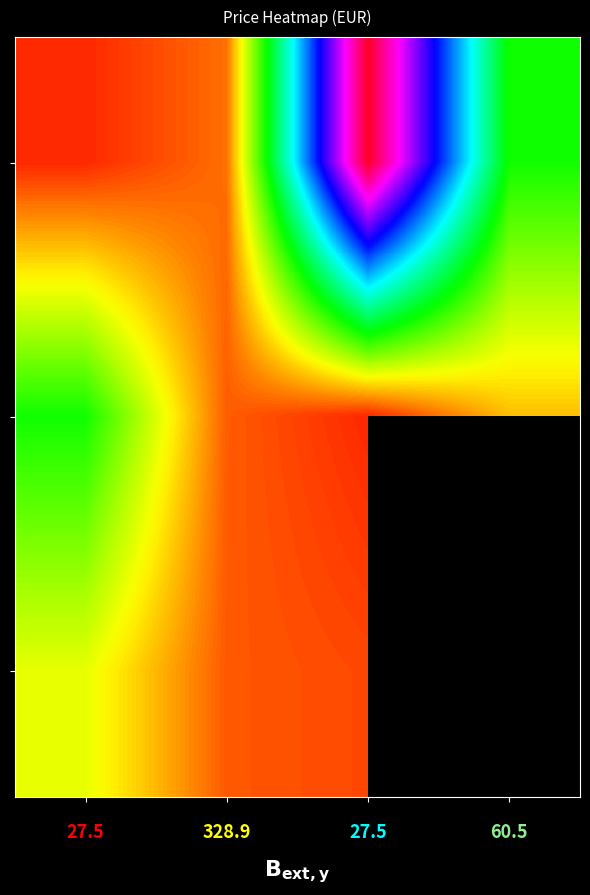

What is the smallest value displayed?

27.5